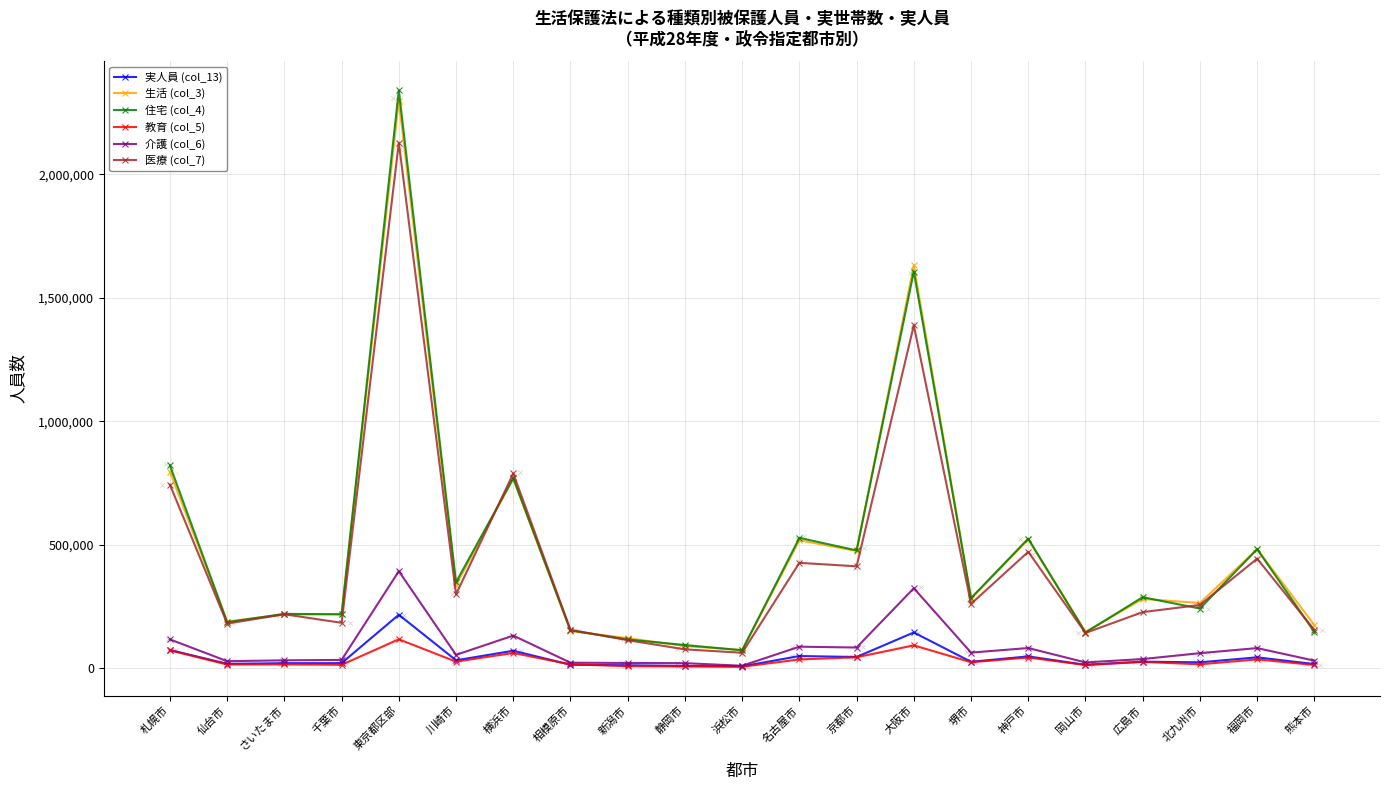

Which series has the largest total across all categories?

住宅 (col_4)